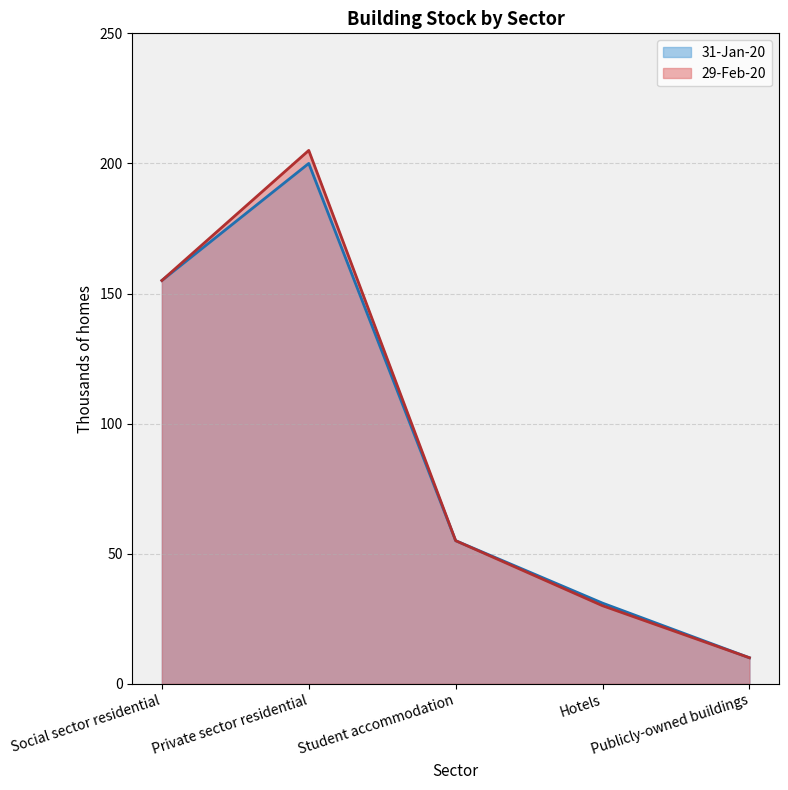

What is the difference between the maximum and minimum values in the 31-Jan-20 series?

190